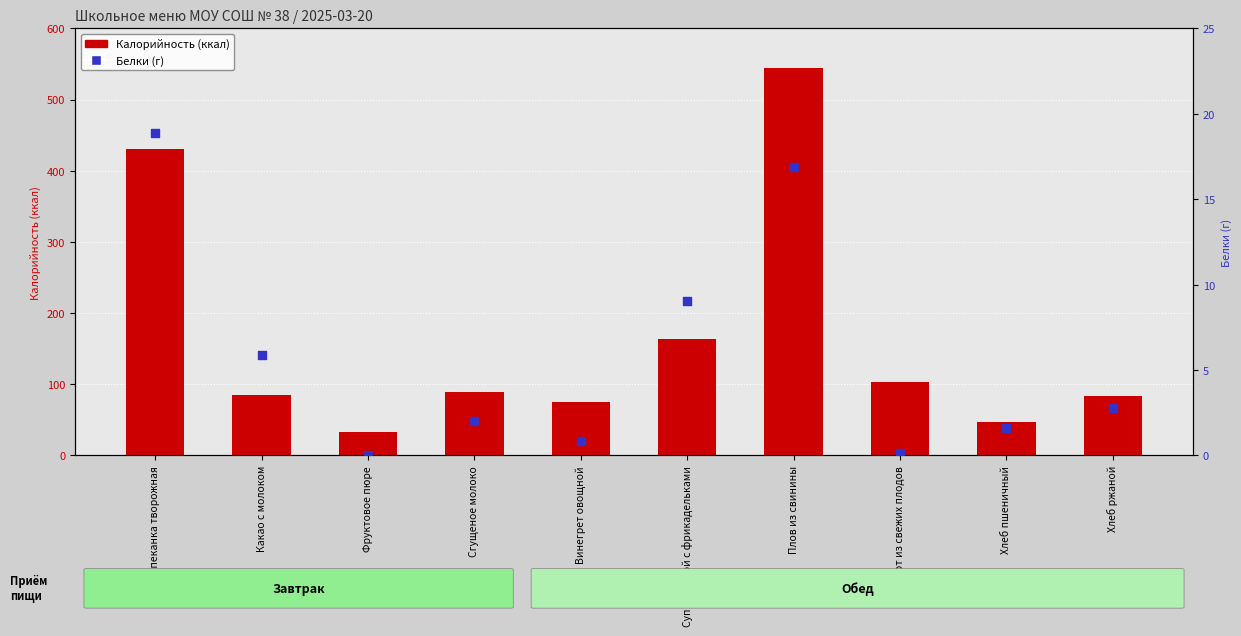

At which category is the sum across all series the highest?

Плов из свинины